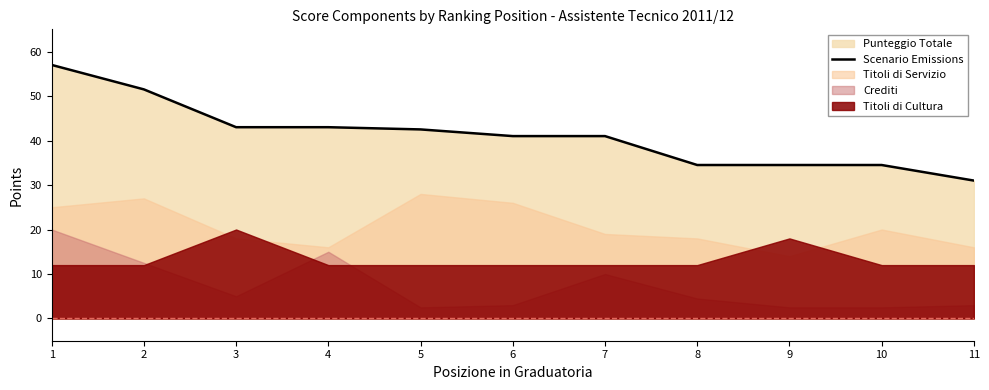

Reading right to left, transcribe all the data shown in this chart.

31.0	34.5	34.5	34.5	41.0	41.0	42.5	43.0	43.0	51.5	57.0